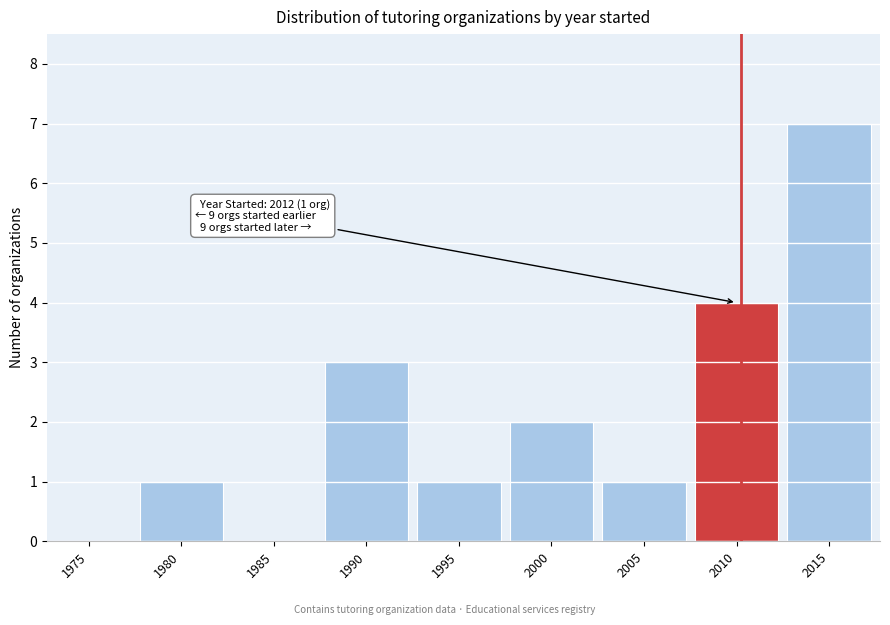

Reading left to right, extract all data points from this chart.

1975=0	1980=1	1985=0	1990=3	1995=1	2000=2	2005=1	2010=4	2015=7